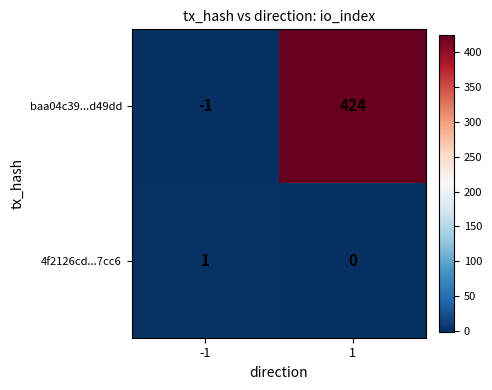

Which series has the largest total across all categories?

baa04c39...d49dd